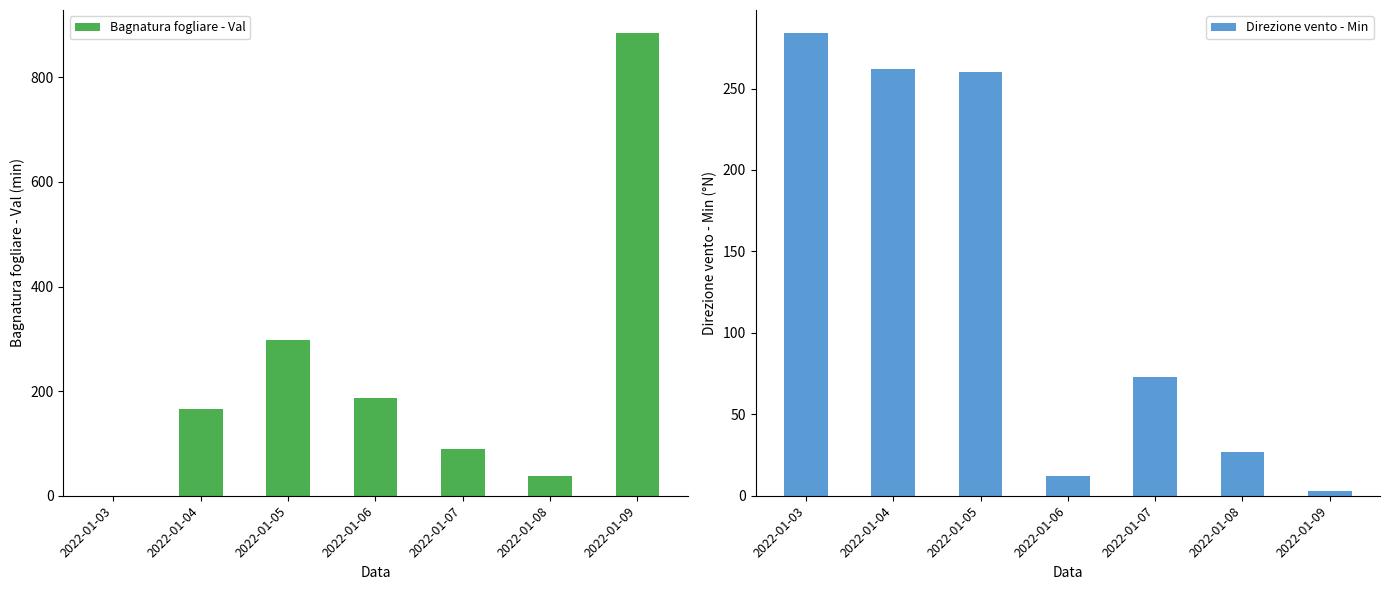

Which series has the largest range (max minus min)?

Bagnatura fogliare - Val